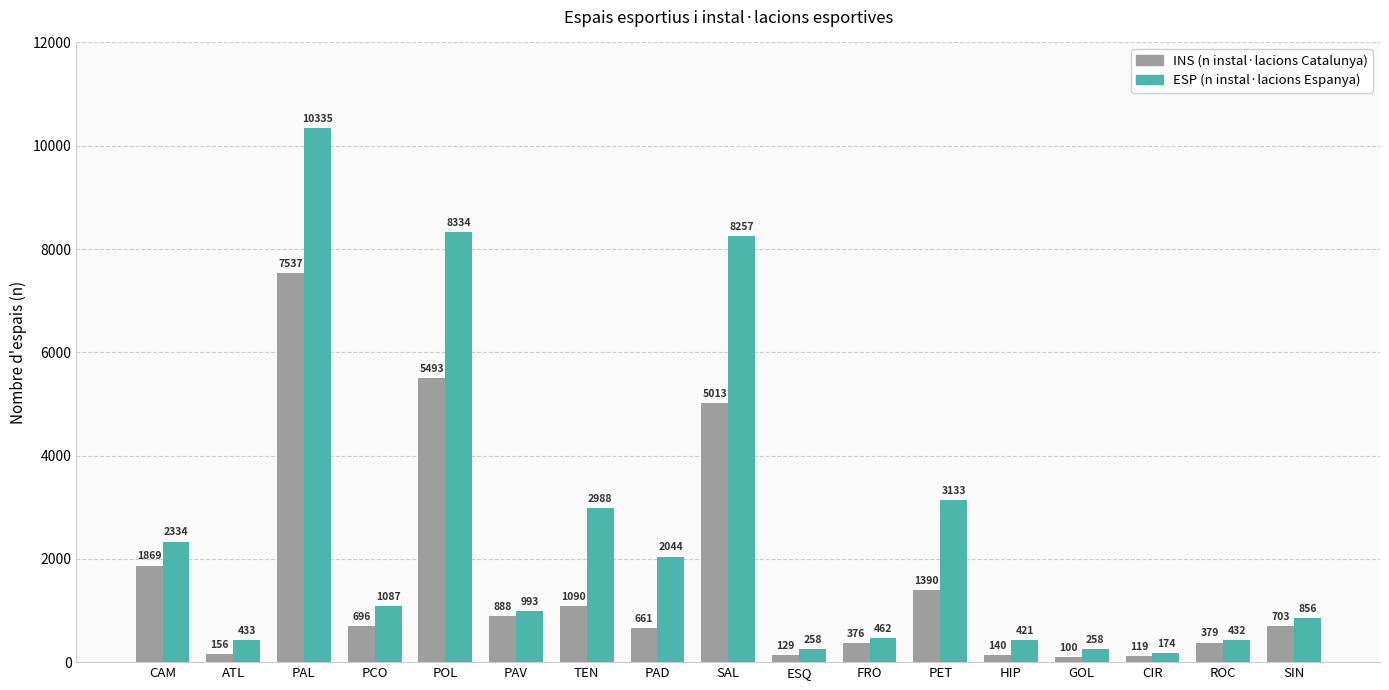

What is the greatest value displayed?

10335